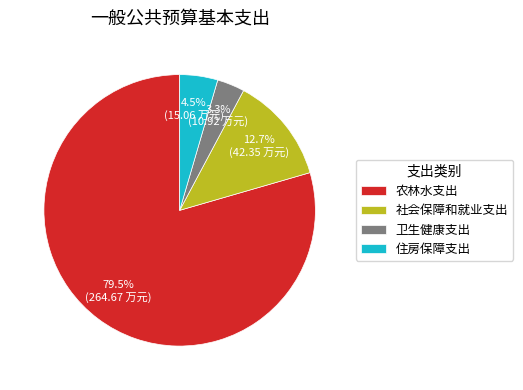

The 社会保障和就业支出 slice represents 13% of the pie. True or false?

True